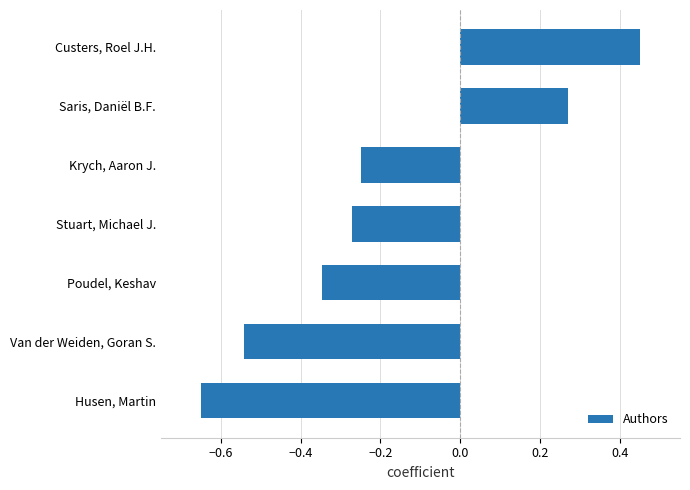

Which has a higher value, Husen, Martin or Custers, Roel J.H.?

Custers, Roel J.H.